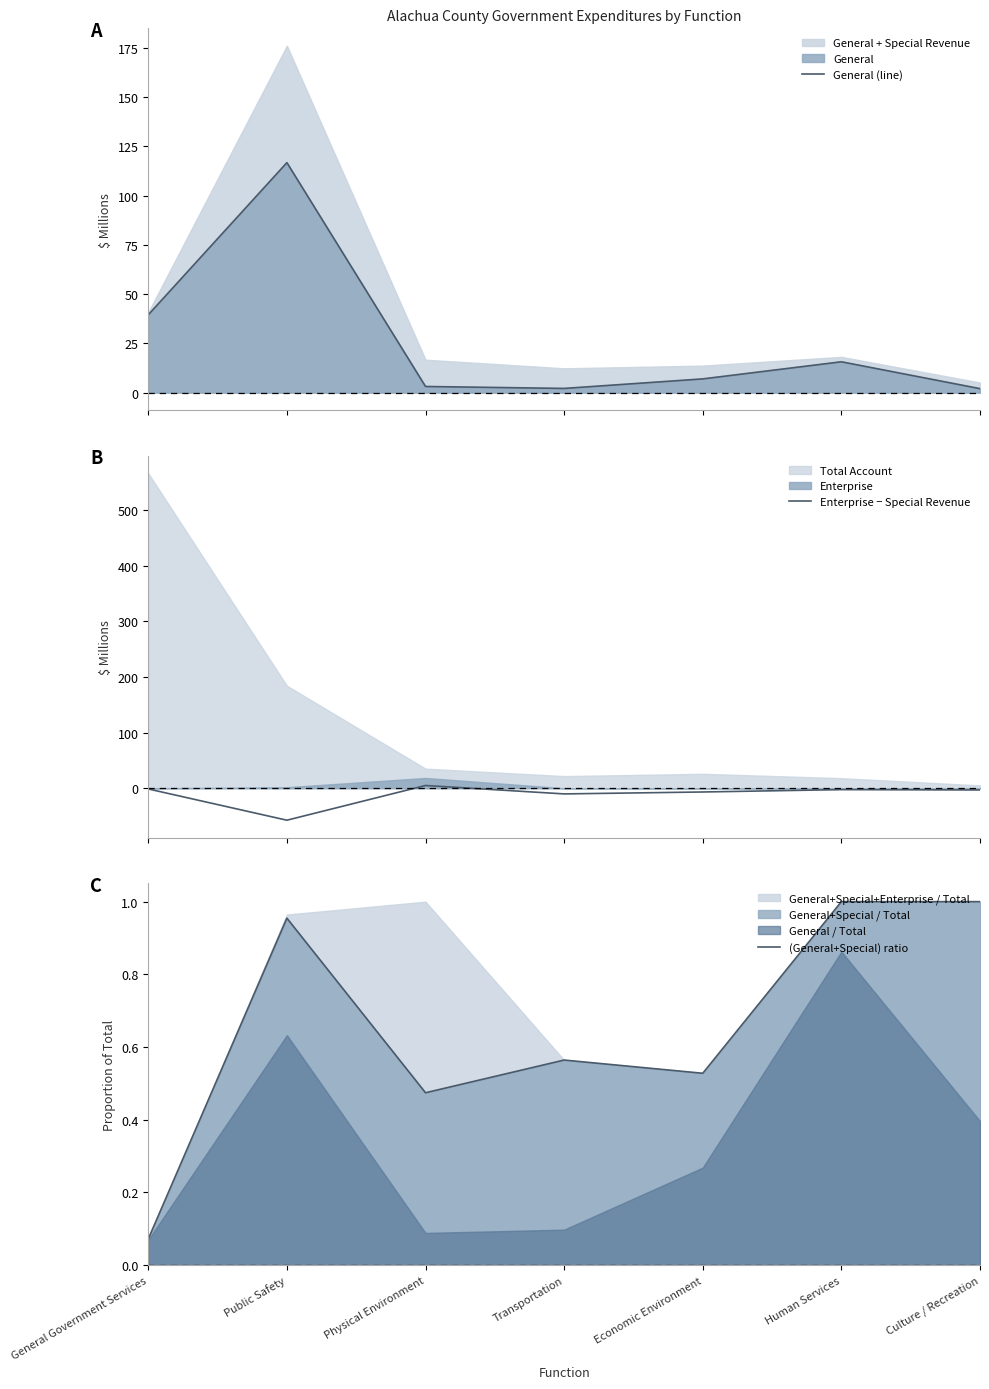

What is the lowest value of the Enterprise − Special Revenue series?

-57.5